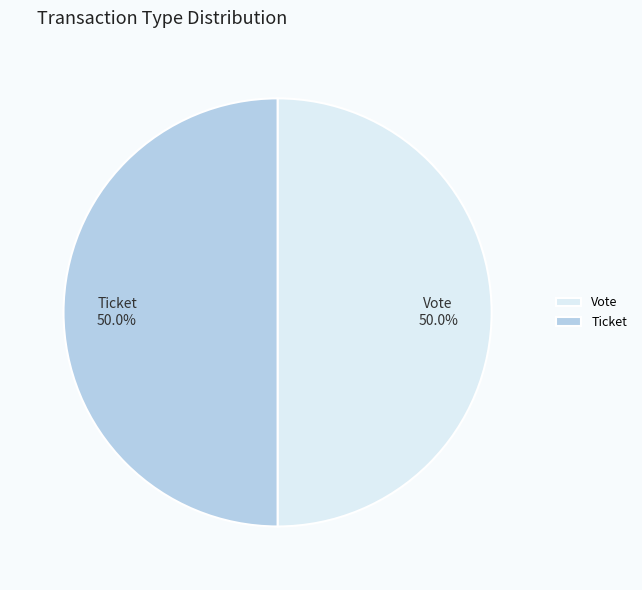

Do Vote and Ticket together represent more than half of the pie?

Yes